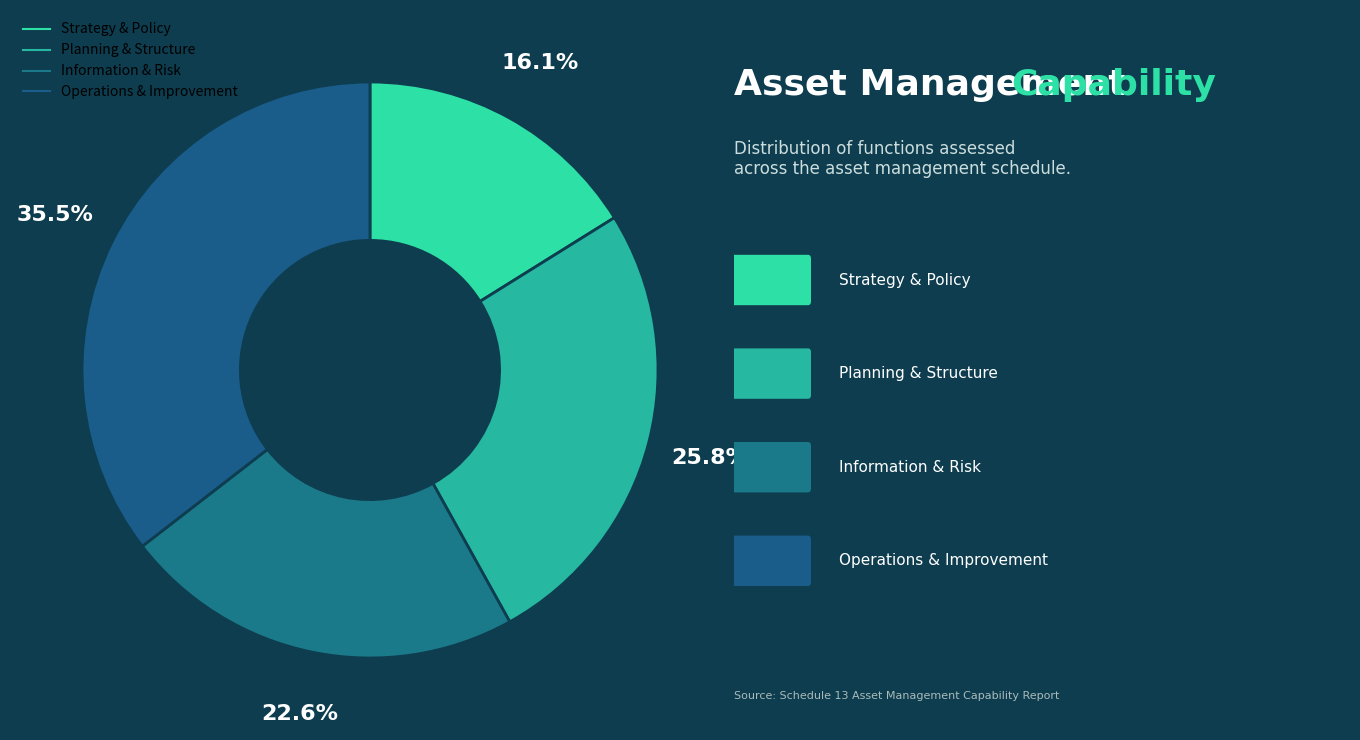

Count the number of slices in the pie.

4